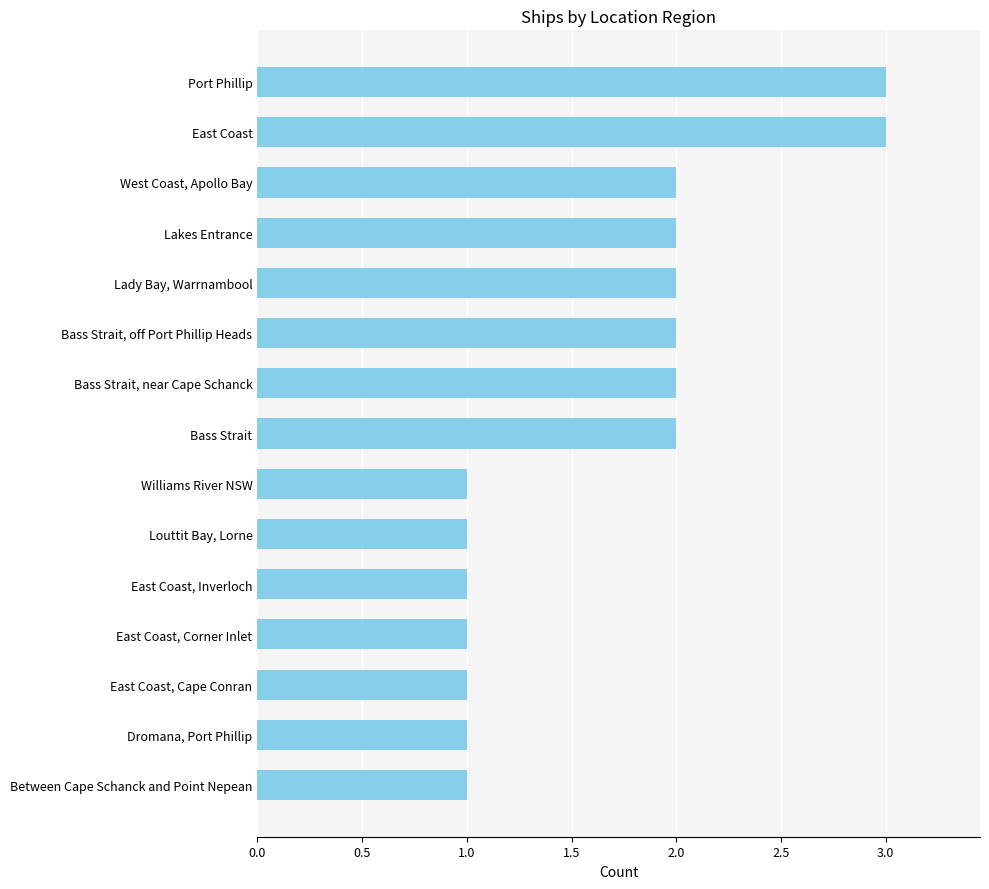

Count the values in the range 1 to 2.

13